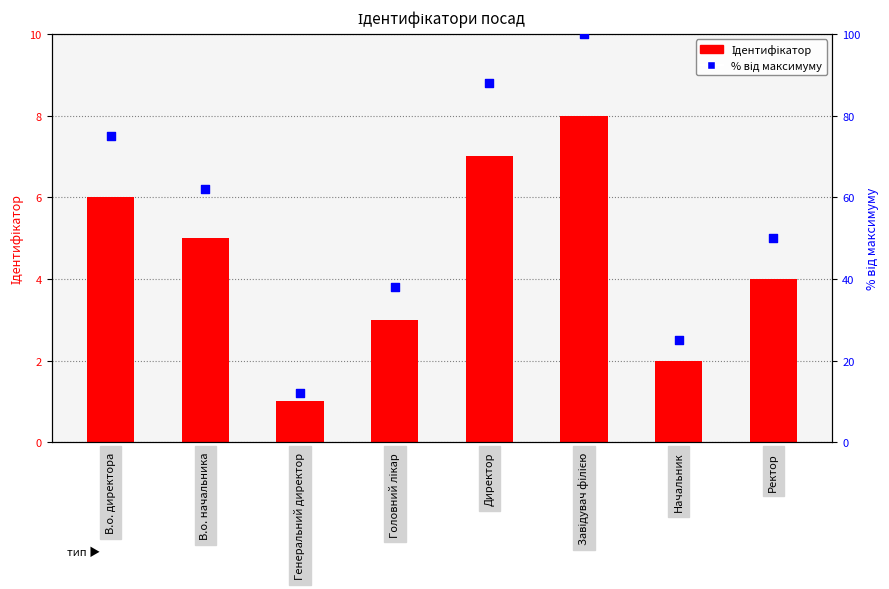

At how many categories does at least one series exceed 57?

4